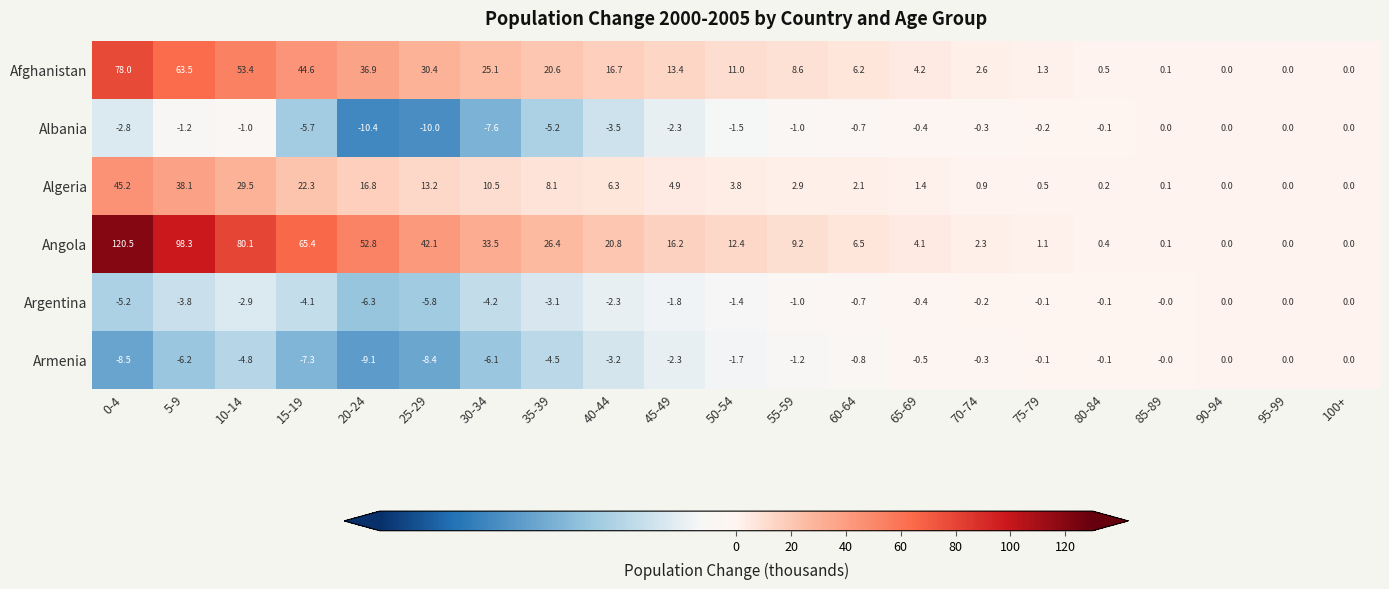

How many series are shown in this chart?

6